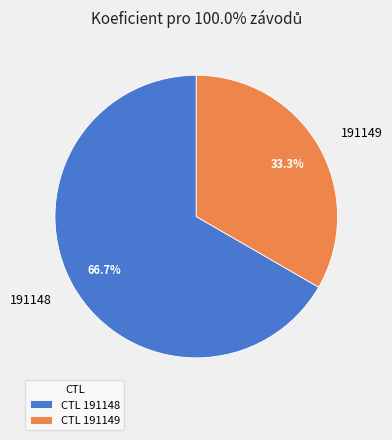

Do 191149 and 191148 together represent more than half of the pie?

Yes